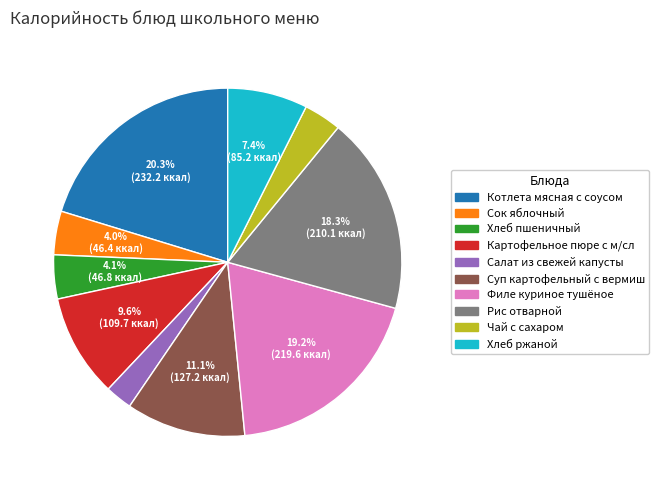

Count the number of slices in the pie.

10